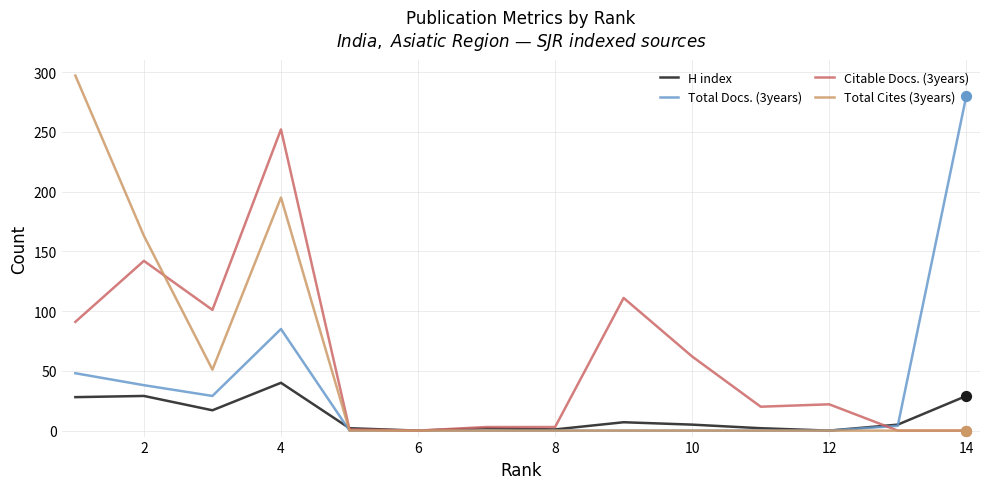

Which series has the widest spread of values?

Total Cites (3years)